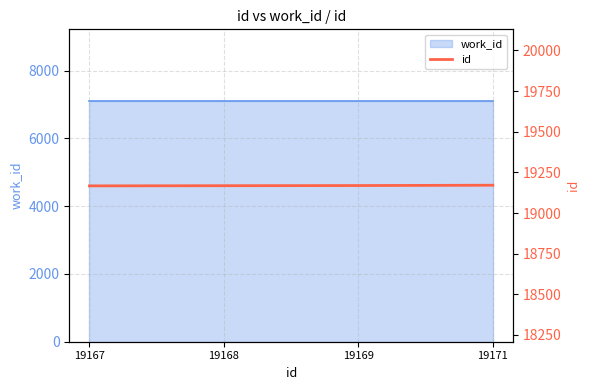

Rank the categories by value from highest to lowest.

19171, 19169, 19168, 19167